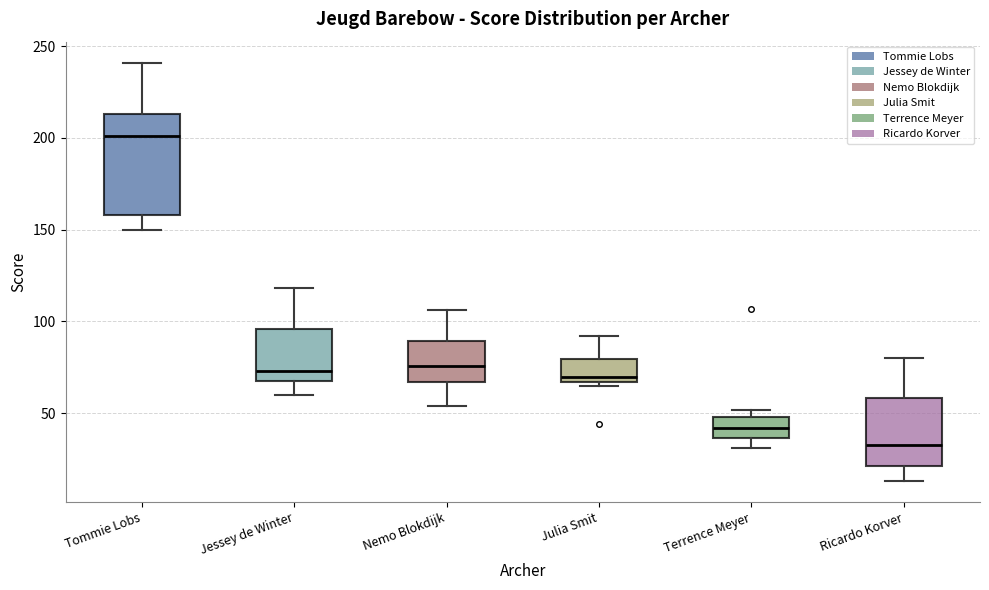

Reading left to right, transcribe this box plot: for each box, give where its median line is, the range the box spans, and where its two whiskers end, as read against the y-axis. The values are not printed on the chart, so give them approximately, as read against the axis.

Tommie Lobs: median 200, box 160 to 215, whiskers 150 to 240
Jessey de Winter: median 75, box 70 to 95, whiskers 60 to 120
Nemo Blokdijk: median 75, box 65 to 90, whiskers 55 to 105
Julia Smit: median 70, box 65 to 80, whiskers 65 (just below the box's lower edge) to 90
Terrence Meyer: median 40, box 35 to 50, whiskers 30 to 50 (just above the box's upper edge)
Ricardo Korver: median 35, box 20 to 60, whiskers 15 to 80